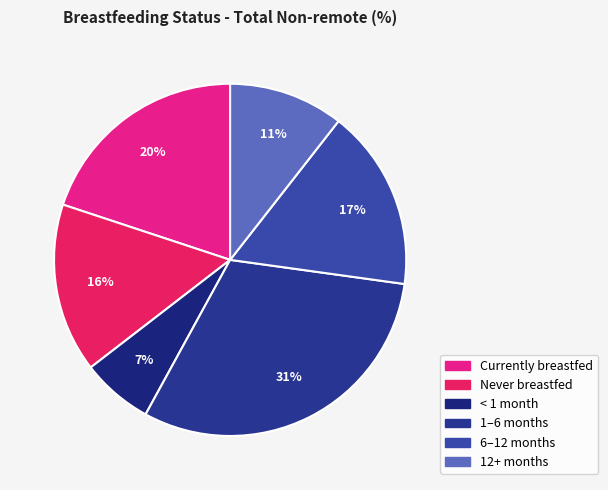

To the nearest percent, what is the average slice percentage?

17%